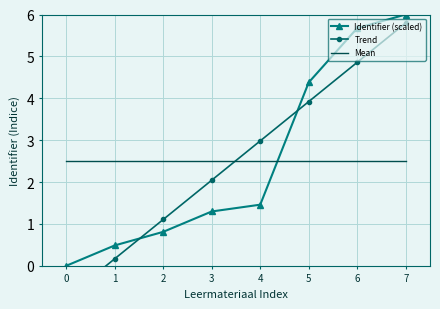

Which series ends up on top after the final intersection of Trend and Mean?

Trend